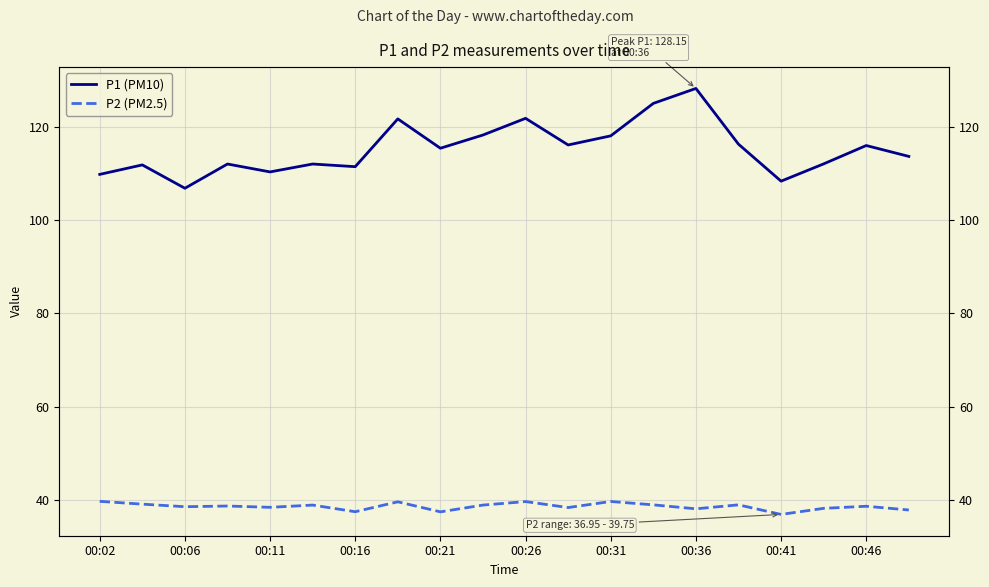

What is the average value of the P1 (PM10) series?

115.2